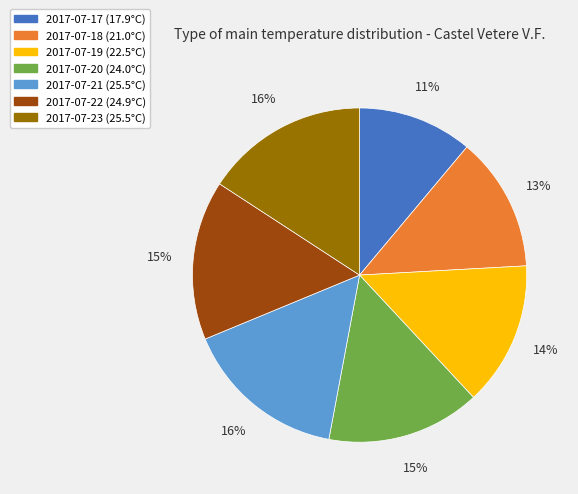

Is 2017-07-22 the majority of the pie?

No